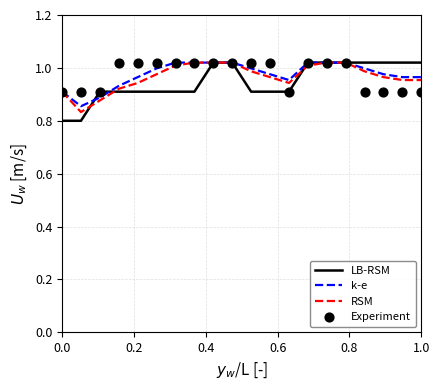

Which series has the largest total across all categories?

k-e